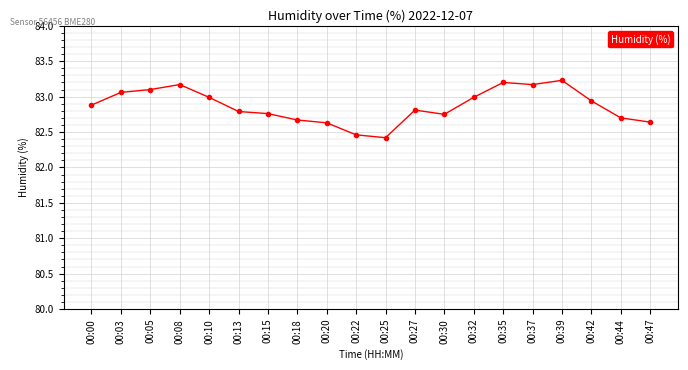

True or false: there are more than 0 points higher than both neighbors.

True